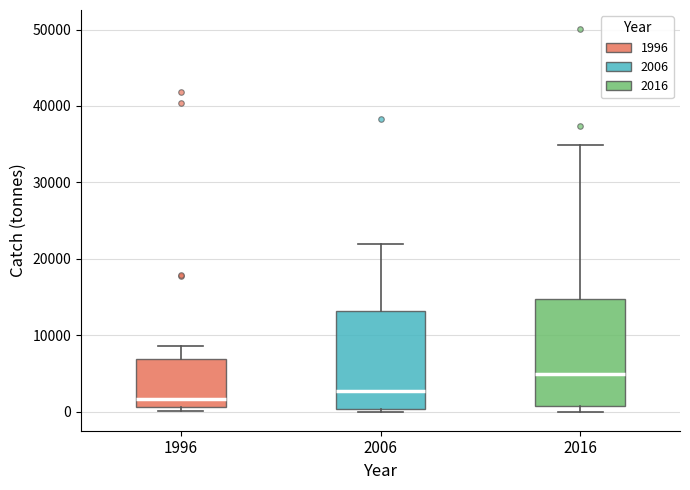

Reading left to right, read every box against the y-axis: the position of its median line, the range the box covers, and the ends of its whiskers. The values are not printed on the chart, so give them approximately, as read against the axis.

1996: median 2000, box 1000 to 7000, whiskers 0 to 9000
2006: median 3000, box 0 to 13000, whiskers 0 to 22000
2016: median 5000, box 1000 to 15000, whiskers 0 to 35000